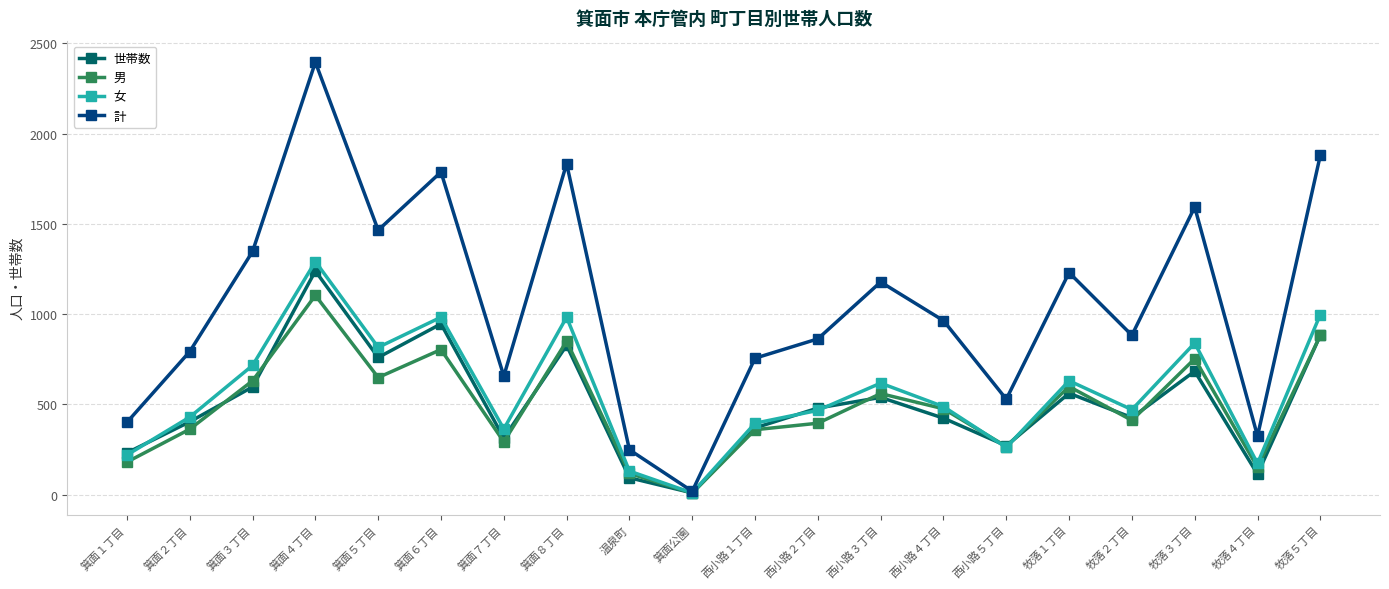

Does the chart have visible grid lines?

Yes